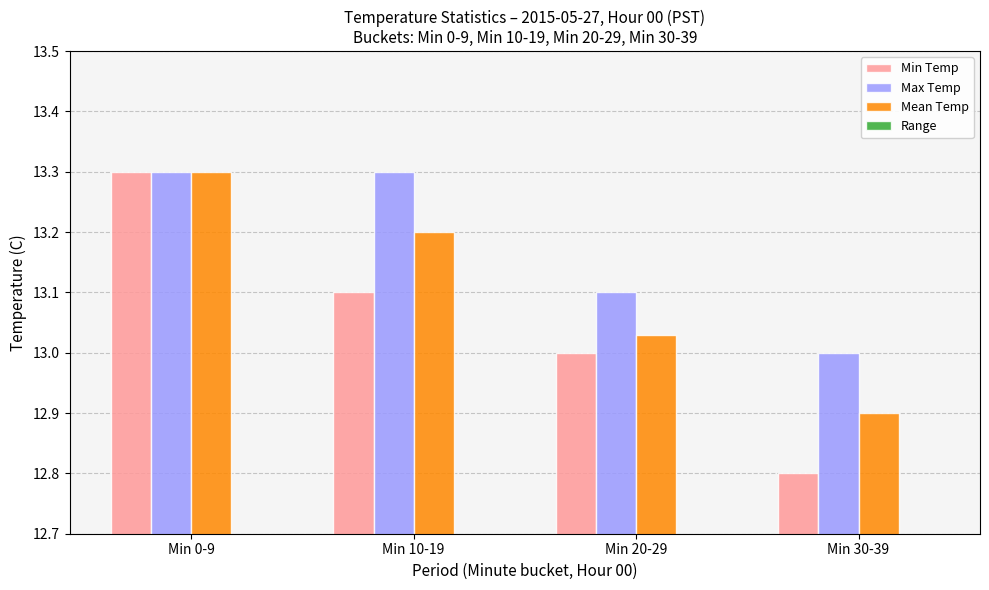

What is the highest value of the Min Temp series?

13.3